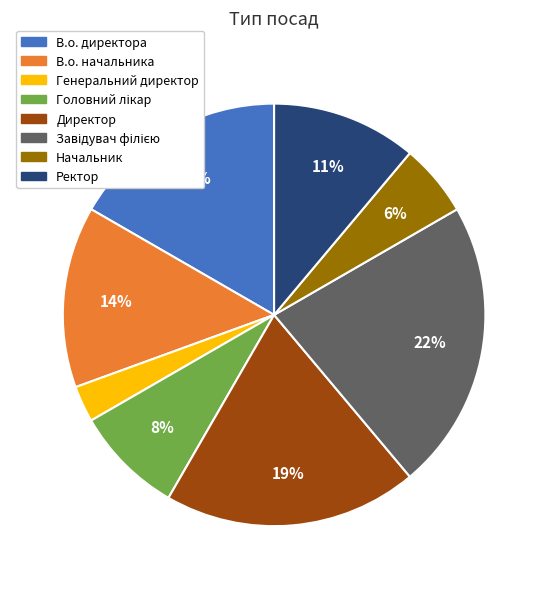

To the nearest percent, what portion does Ректор represent?

11%